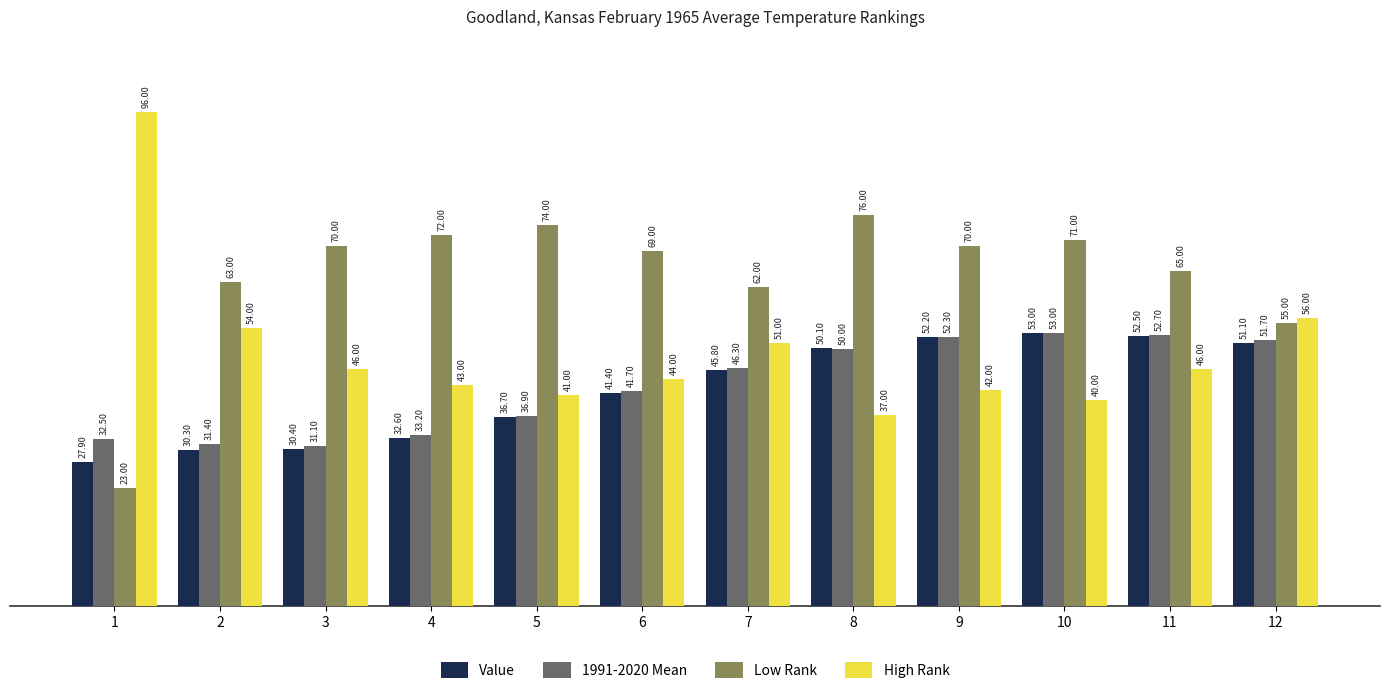

What is the difference between the Value values at 9 and 7?

6.4